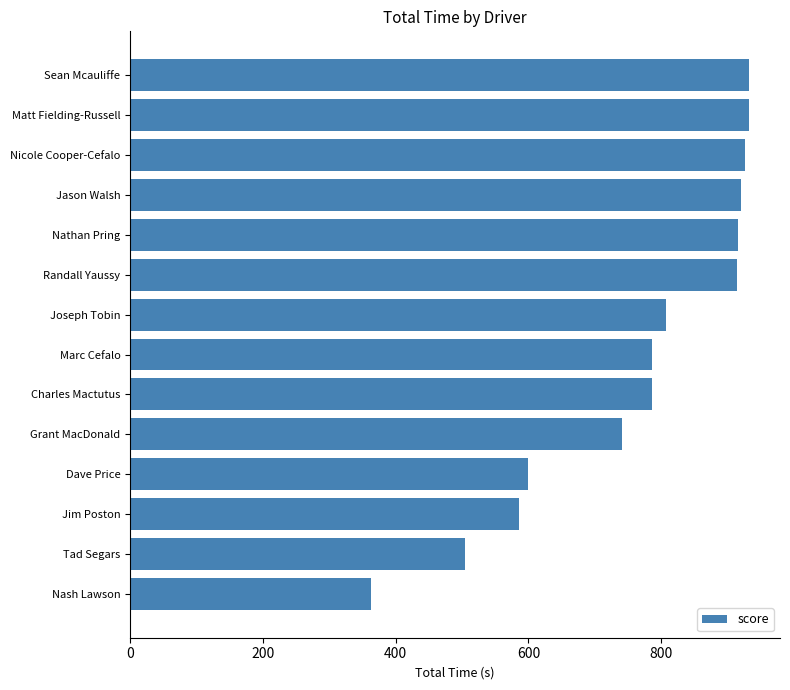

At which label is the value closest to 647?

Dave Price